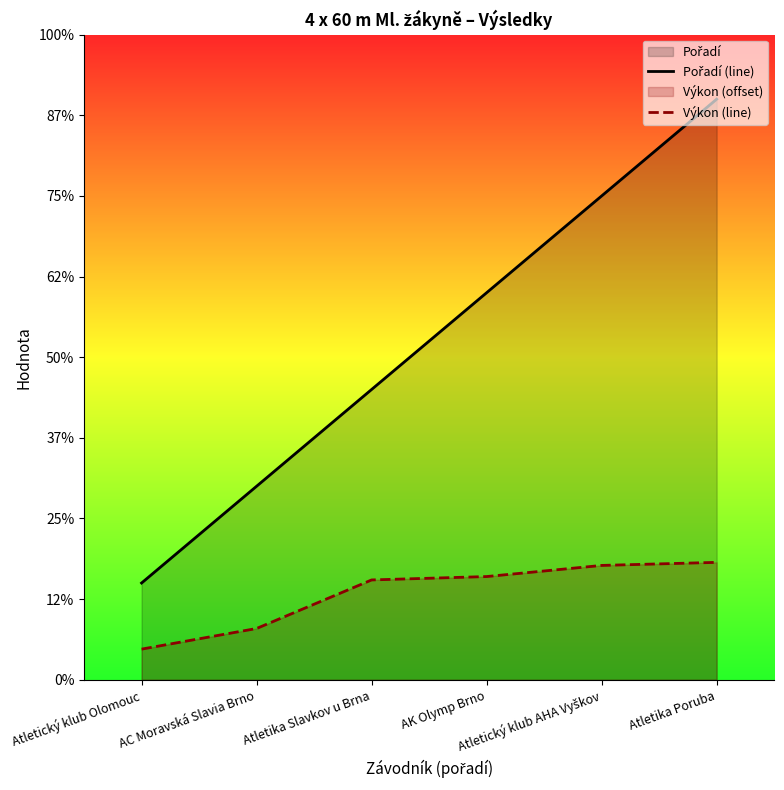

True or false: Výkon (line) and Pořadí (line) intersect in this chart.

False